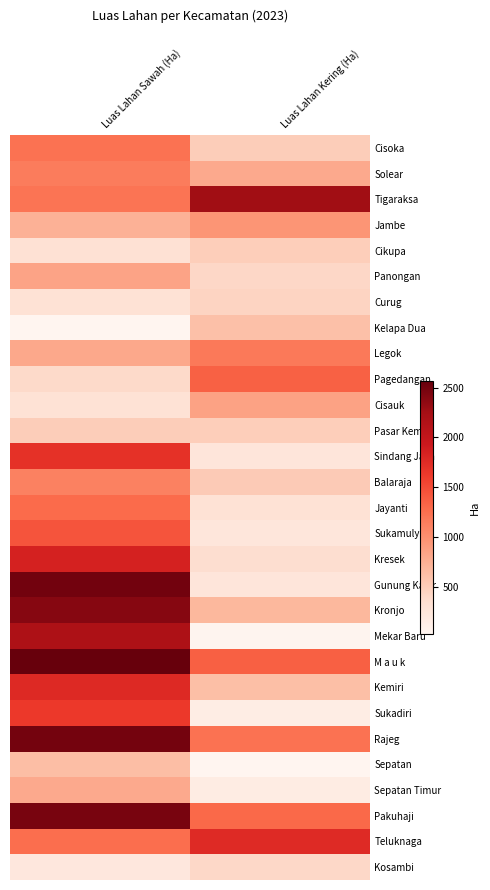

At Luas Lahan Sawah (Ha), list the series in order from smallest to largest.

Kelapa Dua, Kosambi, Curug, Cisauk, Cikupa, Pagedangan, Pasar Kemis, Sepatan, Jambe, Sepatan Timur, Legok, Panongan, Balaraja, Solear, Tigaraksa, Cisoka, Teluknaga, Jayanti, Sukamulya, Sukadiri, Sindang Jaya, Kemiri, Kresek, Mekar Baru, Kronjo, Pakuhaji, Rajeg, Gunung Kaler, M a u k